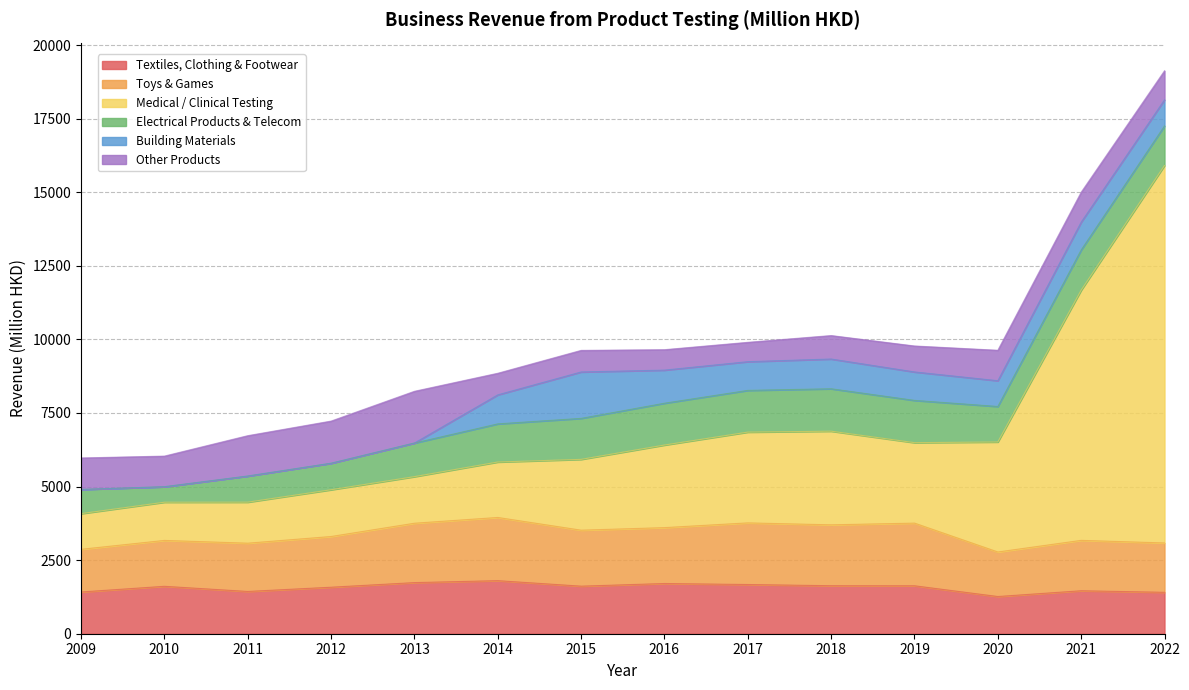

What are all the series names shown in the legend?

Textiles, Clothing & Footwear, Toys & Games, Medical / Clinical Testing, Electrical Products & Telecom, Building Materials, Other Products